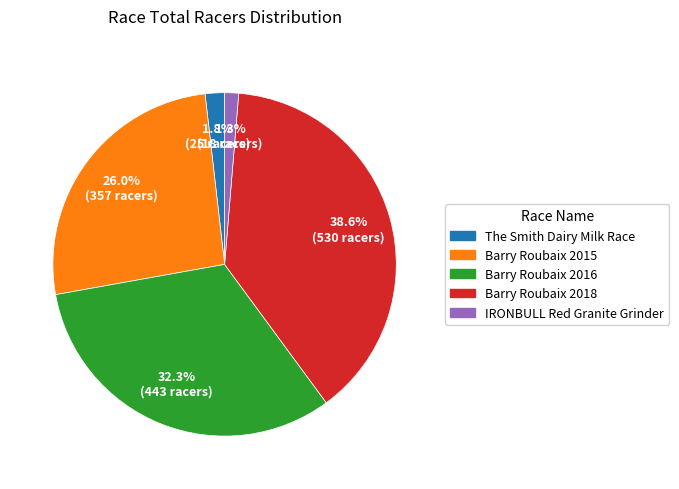

Which slice is the largest?

Barry Roubaix 2018